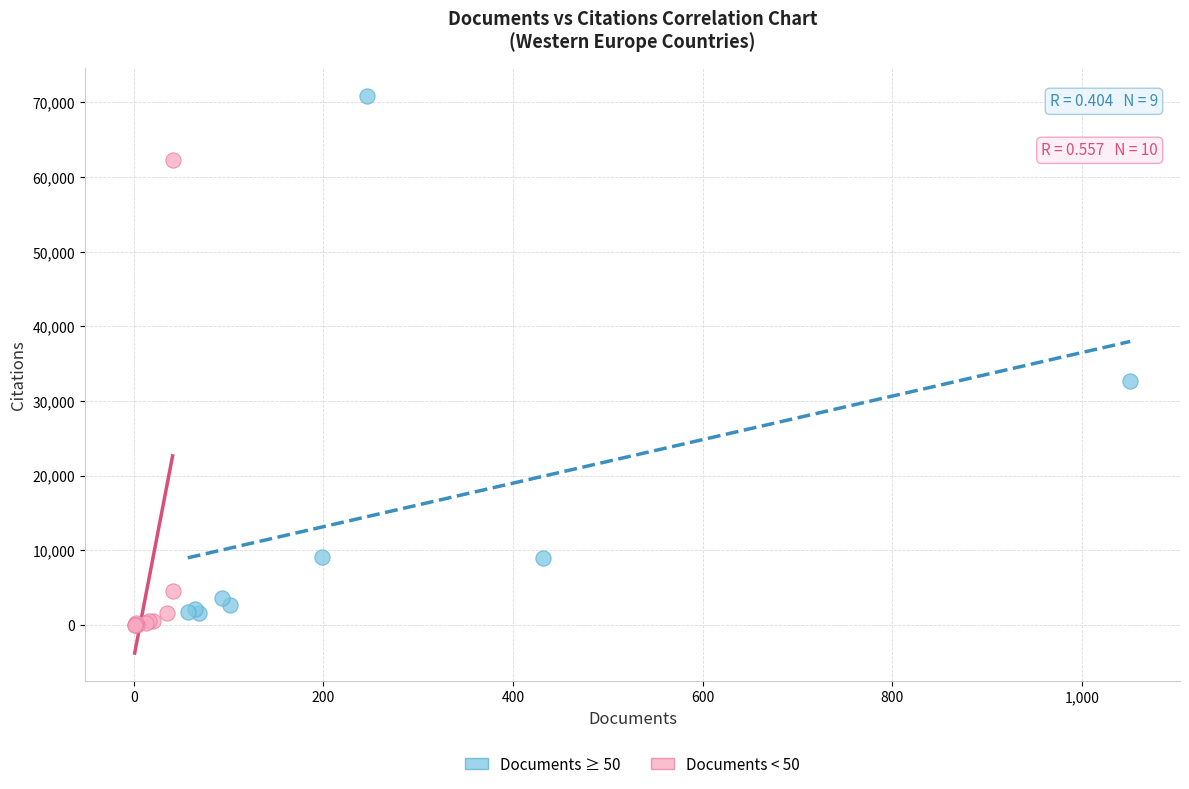

Which series contains the lowest Y value?

Documents < 50